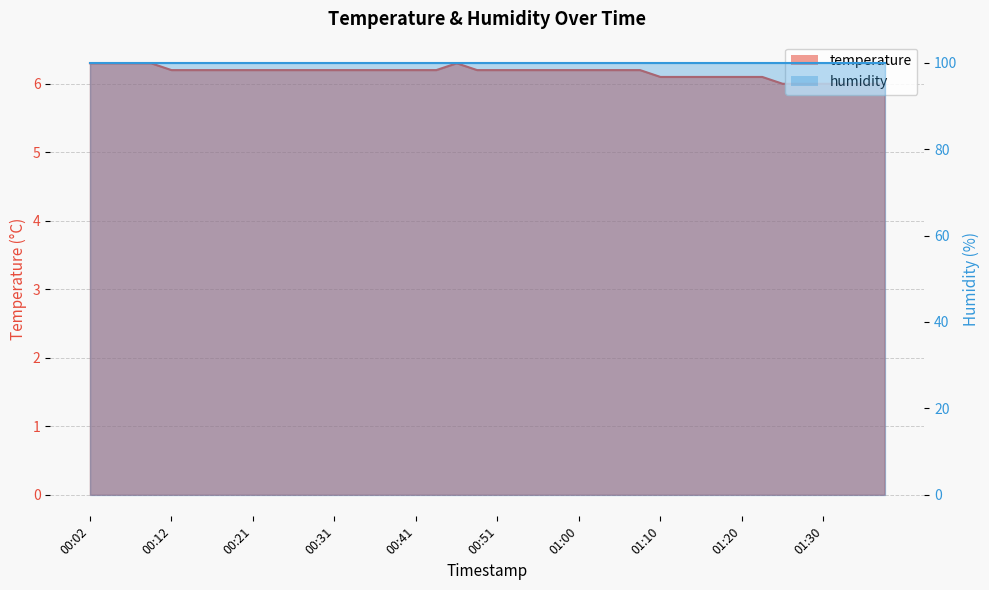

The value at 00:31 is 6.2. True or false?

True